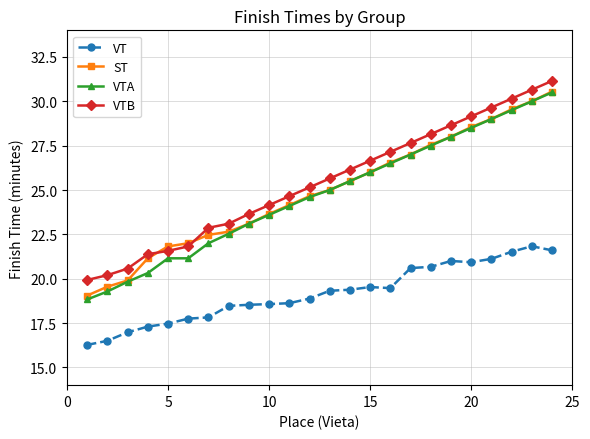

Count the number of data series in this chart.

4